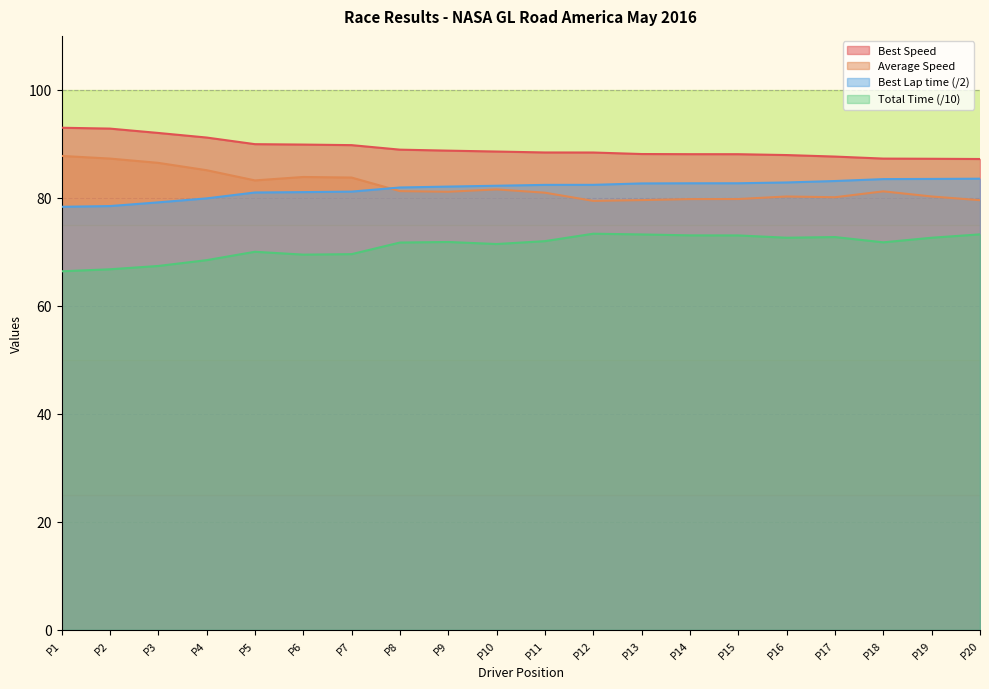

What is the average value of the Average Speed series?

82.1